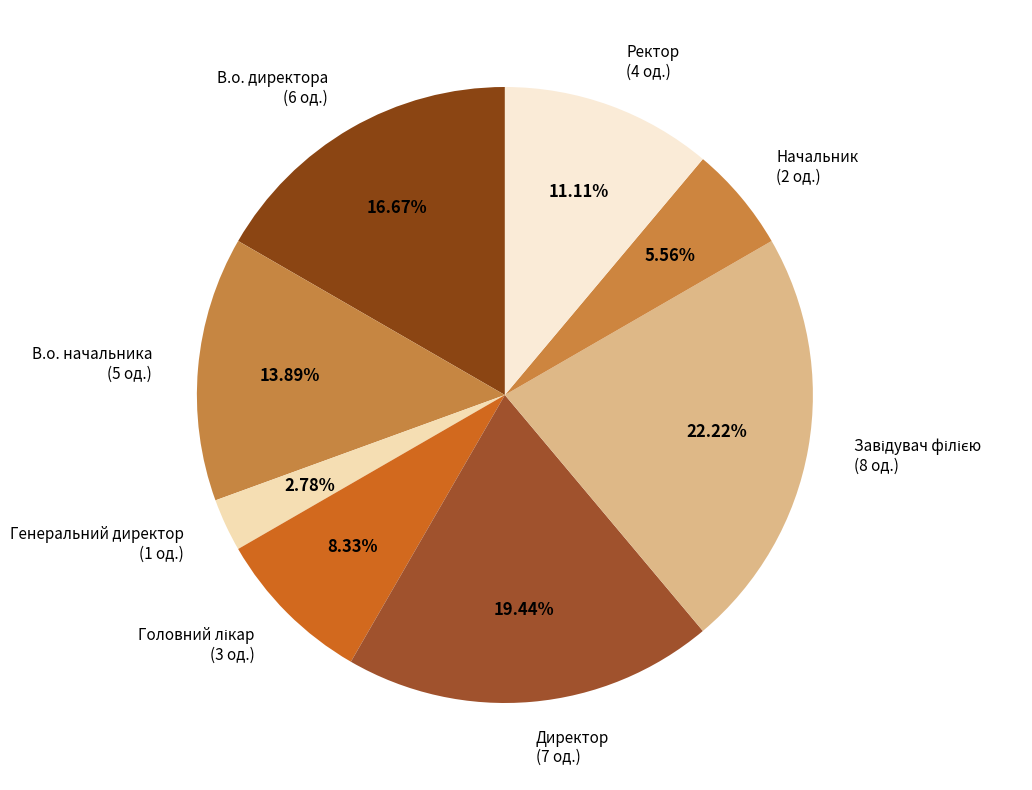

To the nearest percent, what is the difference between the largest and smallest slice percentages?

19%